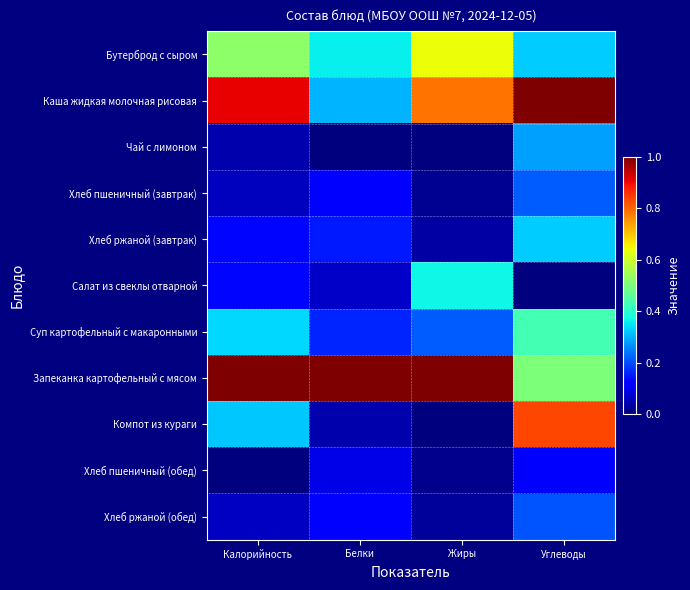

Which series has the largest total across all categories?

Запеканка картофельный с мясом